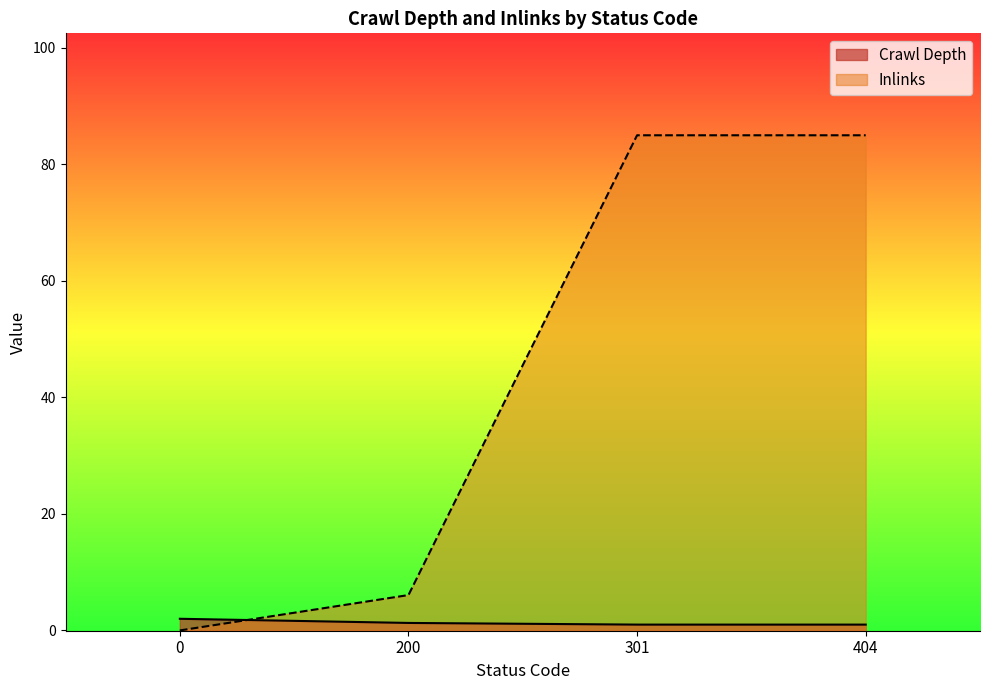

True or false: Inlinks and Crawl Depth intersect in this chart.

True